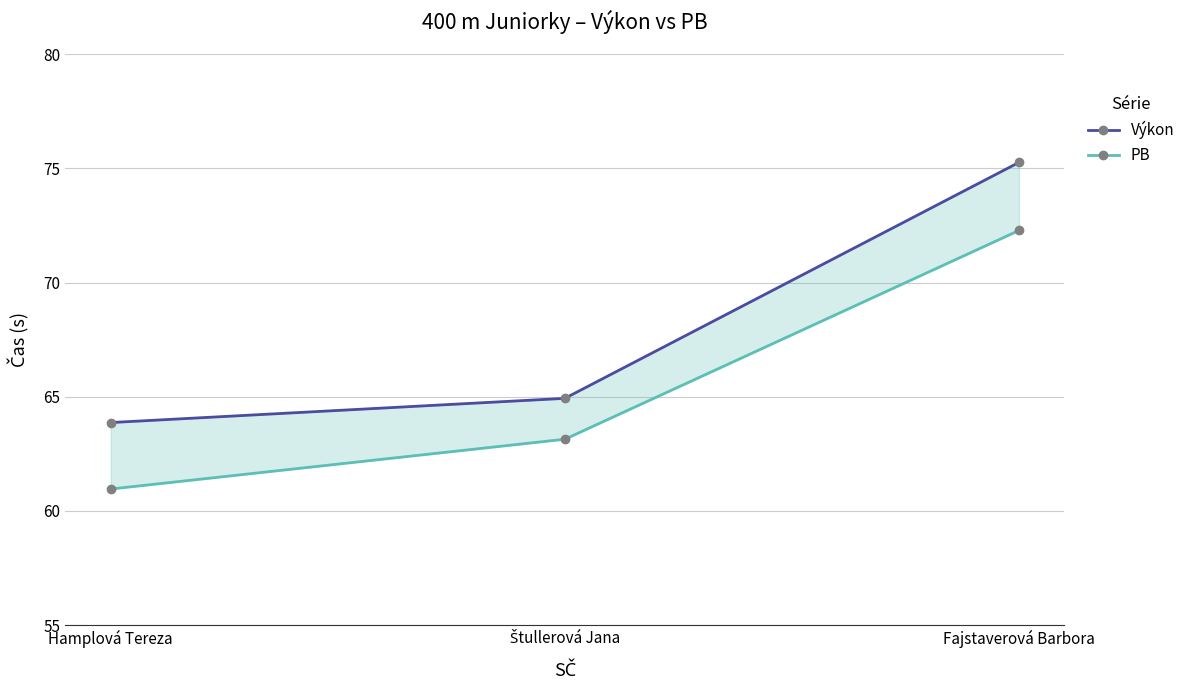

What is the highest value of the PB series?

72.3